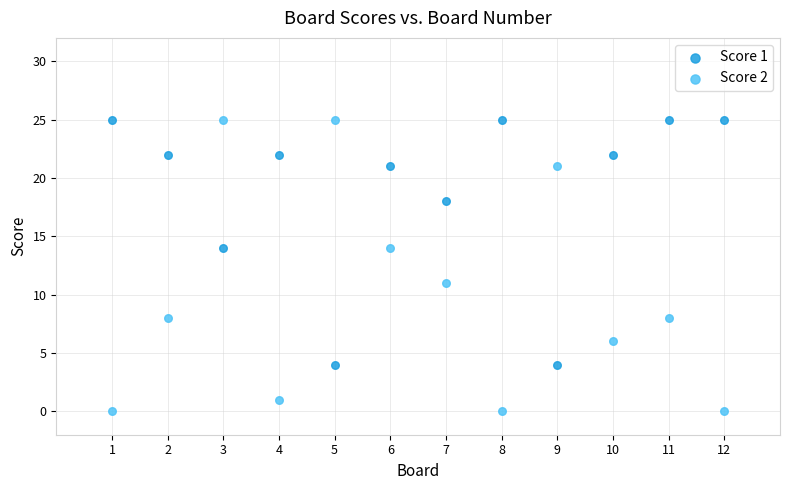

Across all data points, what is the range of Y values (max minus min)?

25